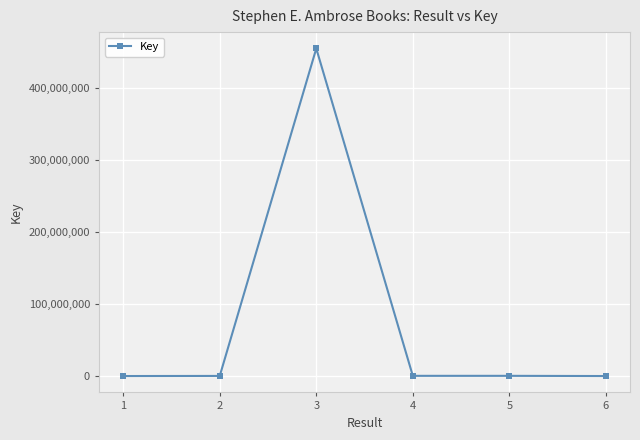

What is the maximum value shown in the chart?

454172037